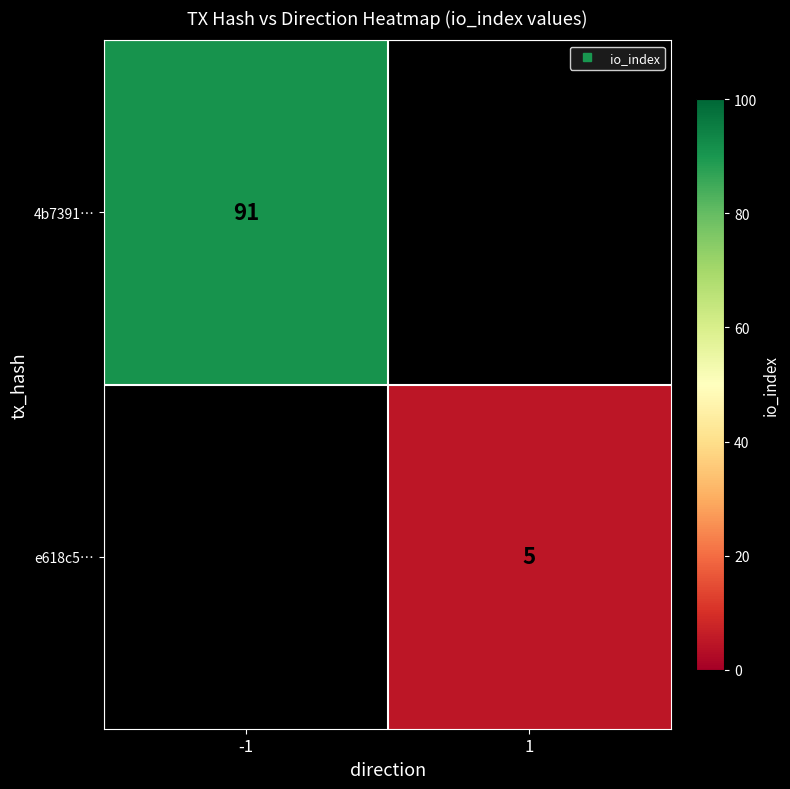

Which category has the lowest value in the 4b7391… series?

-1